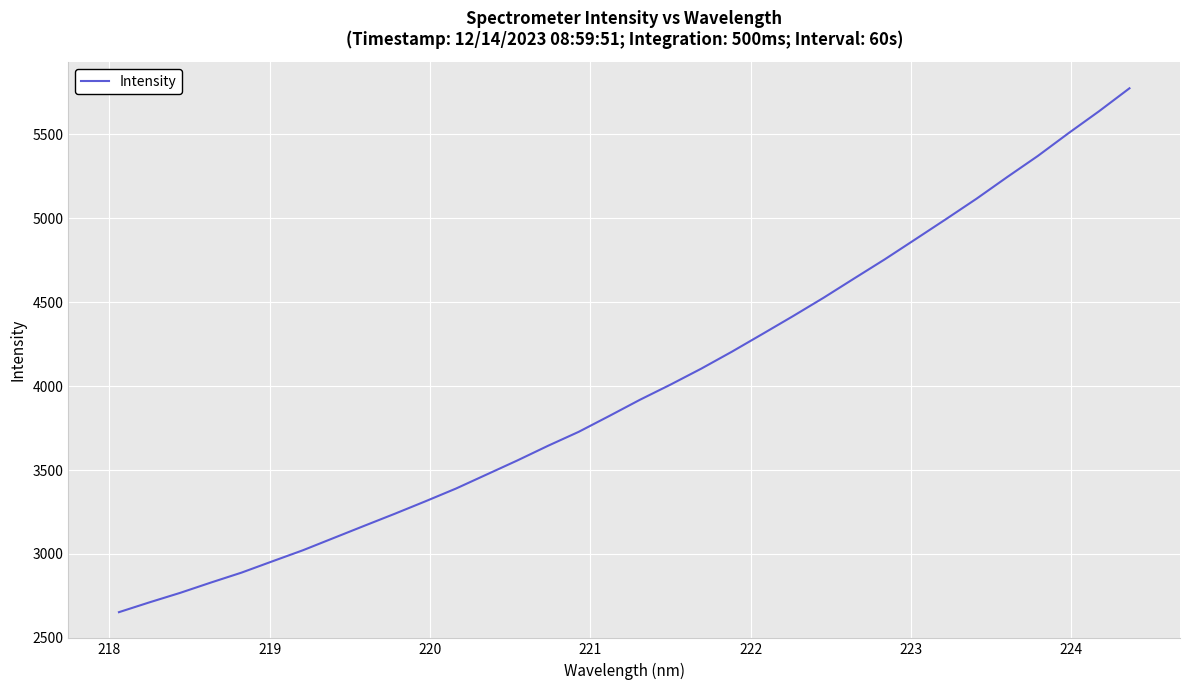

What is the maximum value shown in the chart?

5773.2